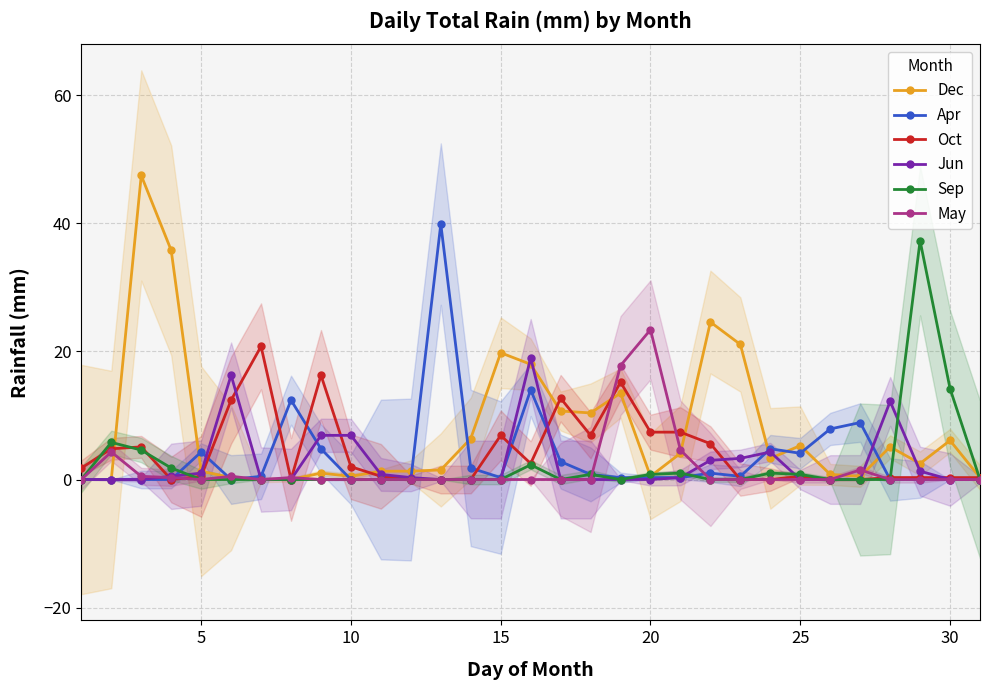

Where is Sep nearest to the value 18?

30